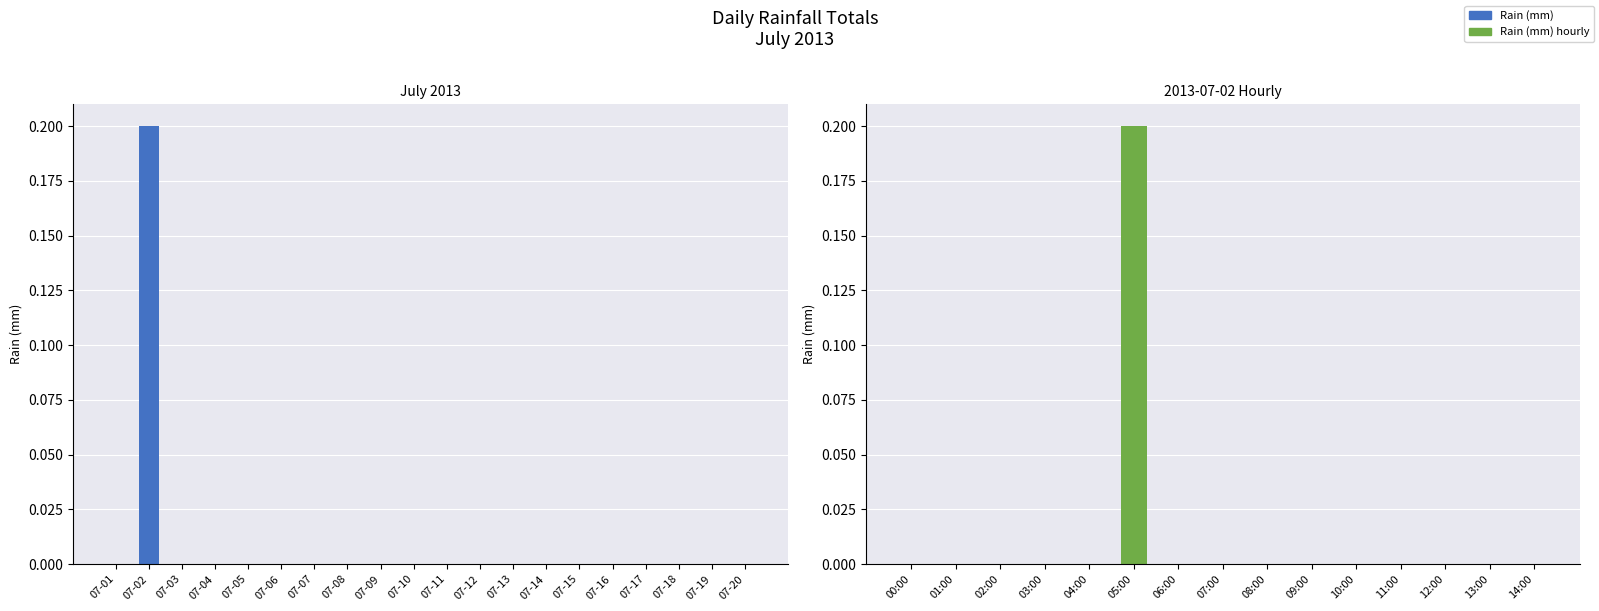

What is the difference between the maximum and second lowest values?

0.2